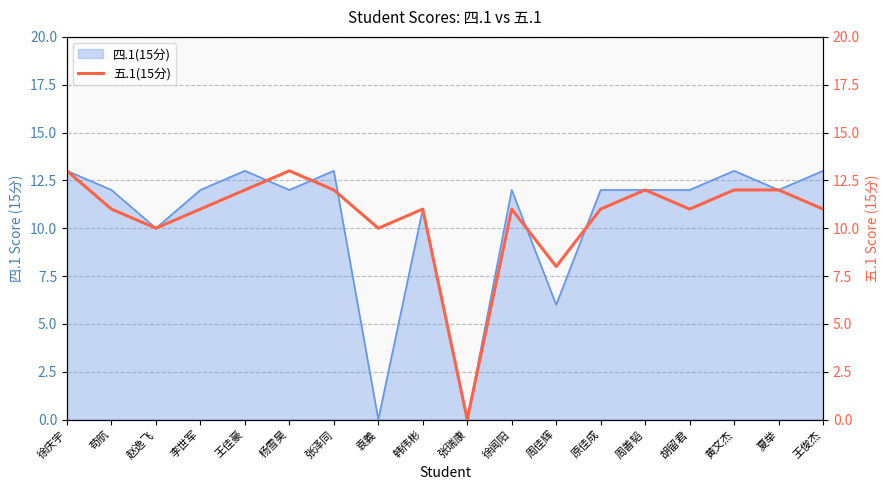

What is the highest value of the 四.1(15分) series?

13